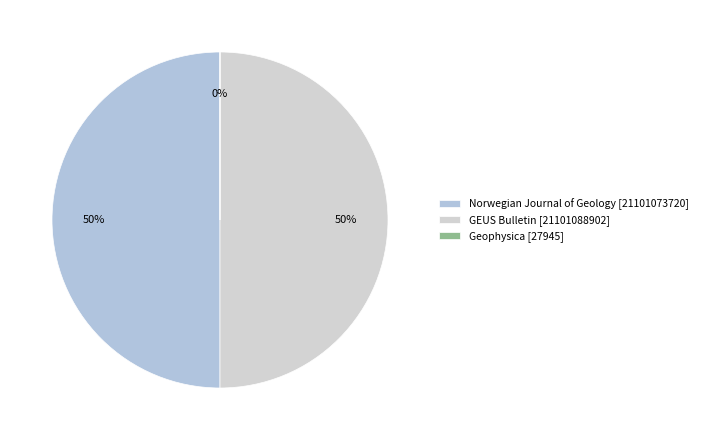

Which has a higher value, Geophysica or Norwegian Journal of Geology?

Norwegian Journal of Geology